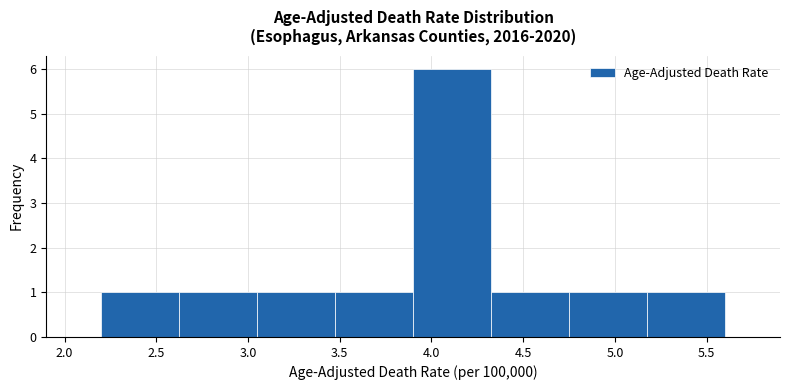

Reading left to right, list every bar in this chart as the range it spans on the x-axis followed by its height. Neither the bar edges nor the heights are printed on the chart, so give them approximately, as read against the axes.

2.200 to 2.625: 1
2.625 to 3.050: 1
3.050 to 3.475: 1
3.475 to 3.900: 1
3.900 to 4.325: 6
4.325 to 4.750: 1
4.750 to 5.175: 1
5.175 to 5.600: 1